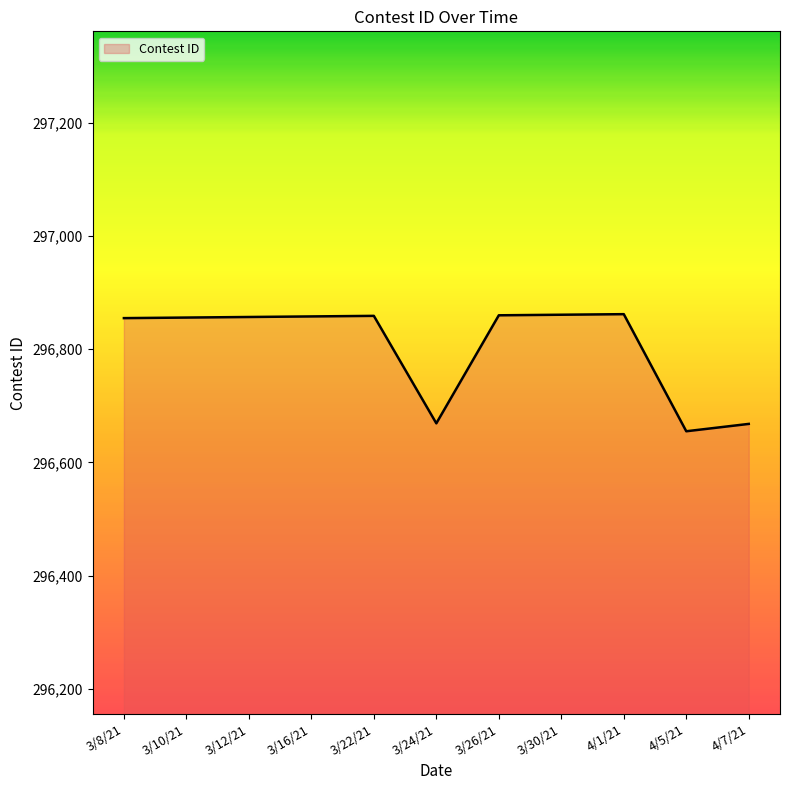

Approximately how many times larger is the value at 3/12/21 compared to 3/30/21?

1.0